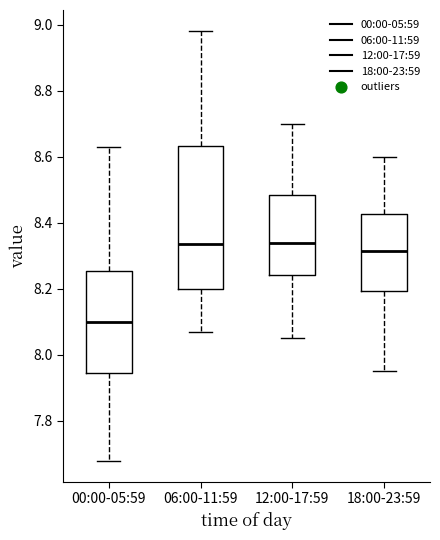

Which box has the lowest median line?

00:00-05:59